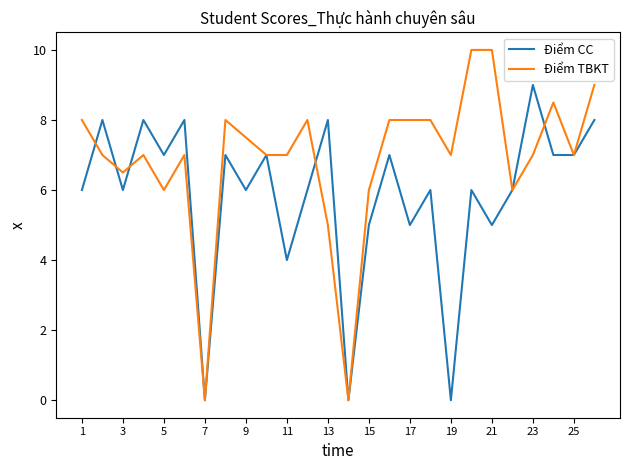

Rank the series by their average value, from lowest to highest.

Điểm CC, Điểm TBKT